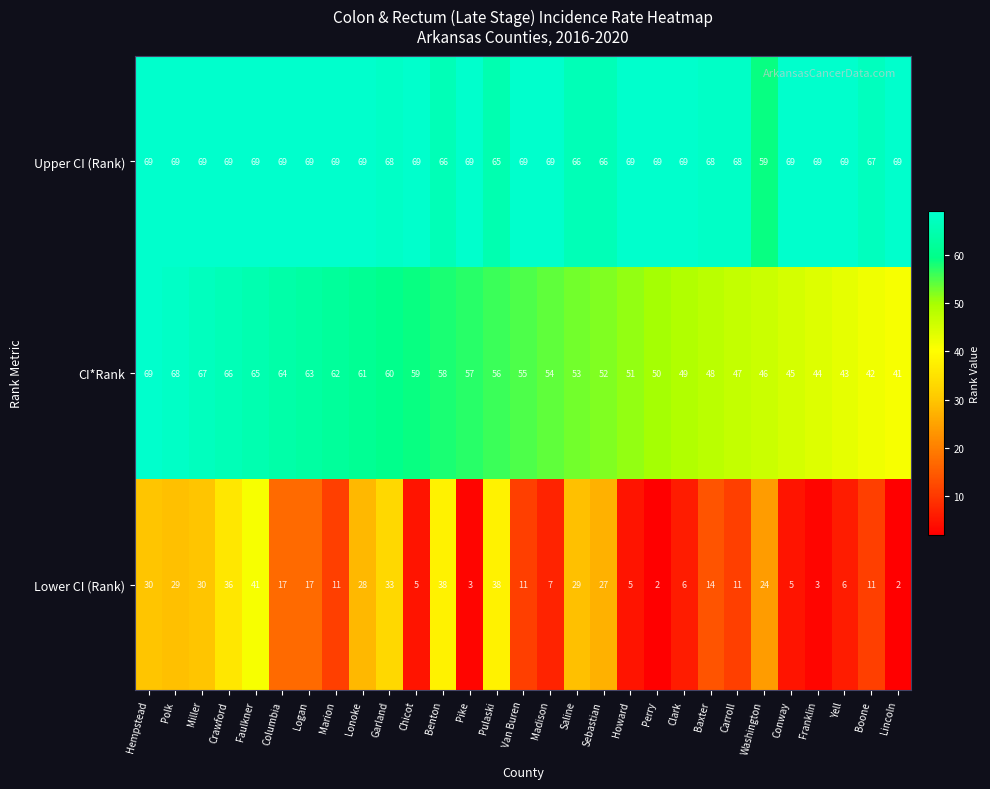

How many data points in Lower CI (Rank) are less than 14?

14